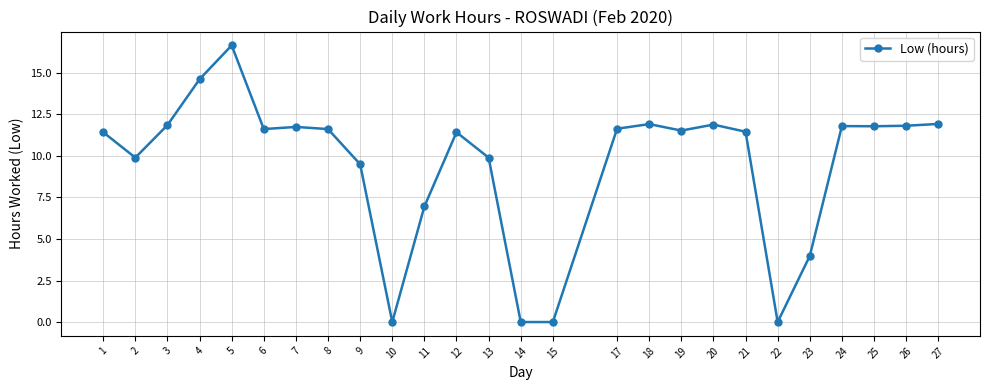

The value at 10 is -6.5. True or false?

False